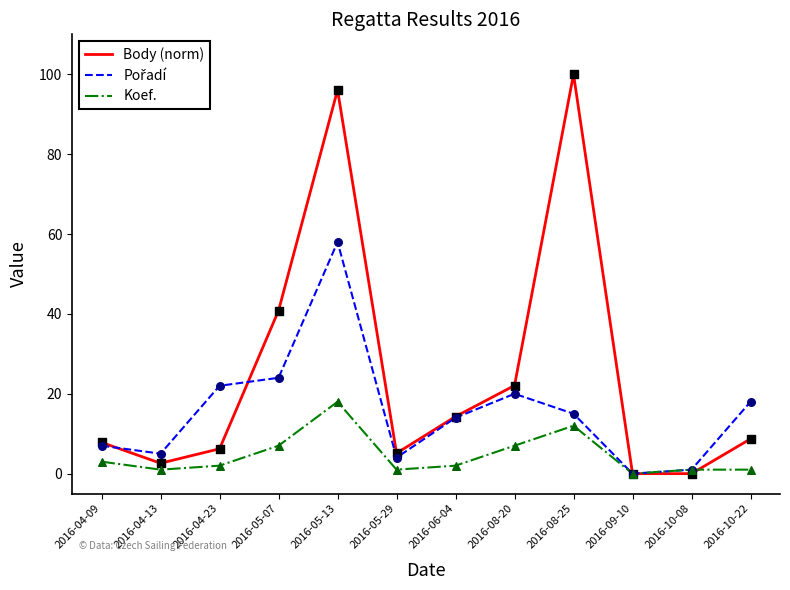

Is it true that Koef. equals 3.0 at 2016-04-09?

True